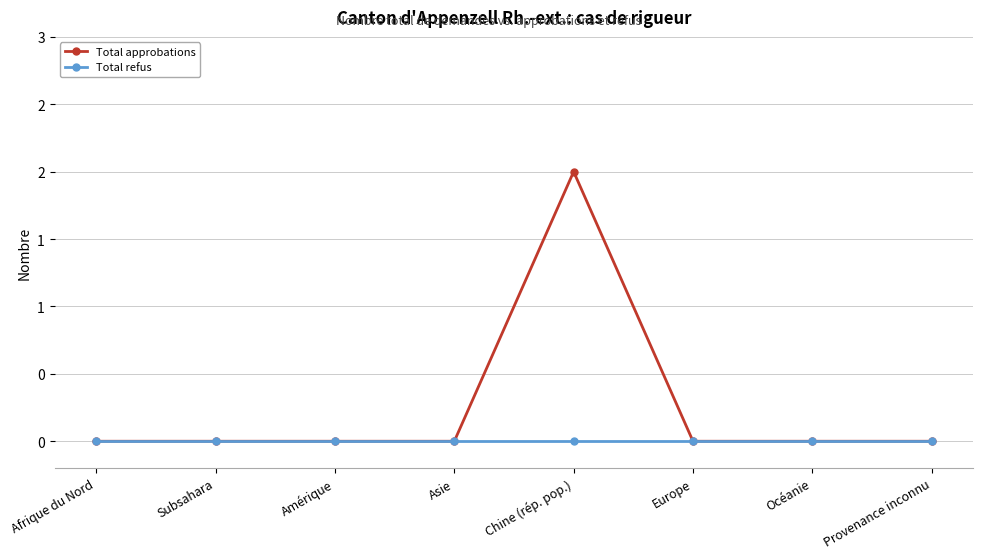

Is this an area chart (filled region under the line)?

No